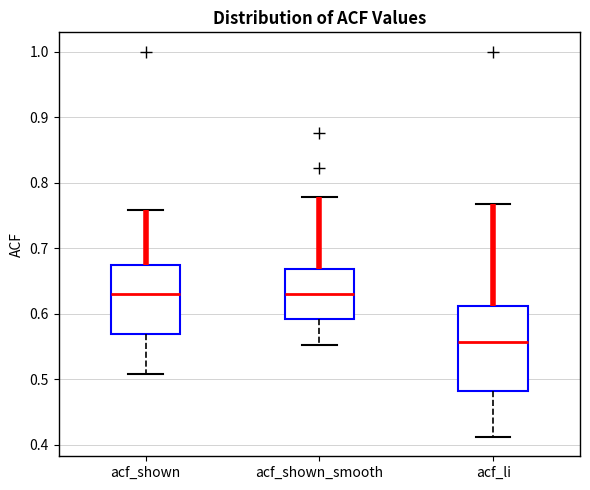

Reading left to right, transcribe this box plot: for each box, give where its median line is, the range the box spans, and where its two whiskers end, as read against the y-axis. The values are not printed on the chart, so give them approximately, as read against the axis.

acf_shown: median 0.63, box 0.57 to 0.67, whiskers 0.51 to 0.76
acf_shown_smooth: median 0.63, box 0.59 to 0.67, whiskers 0.55 to 0.78
acf_li: median 0.56, box 0.48 to 0.61, whiskers 0.41 to 0.77